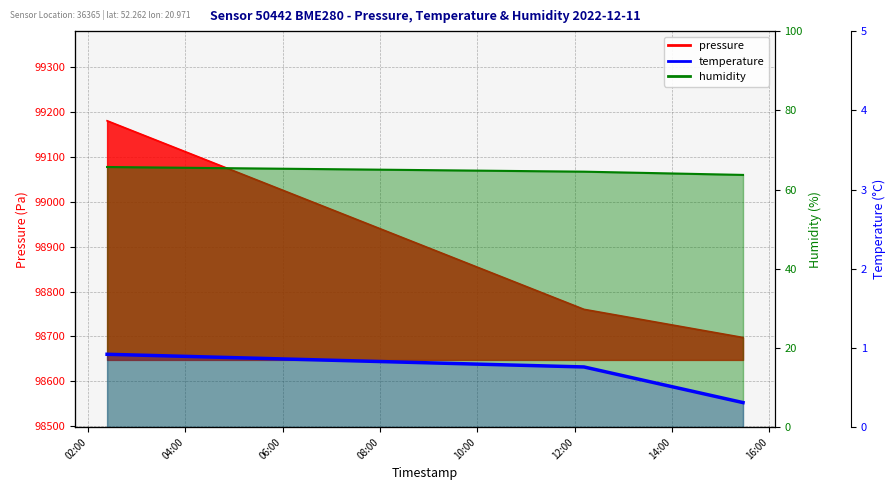

Is it true that the value at 06:00 is 0.1?

False